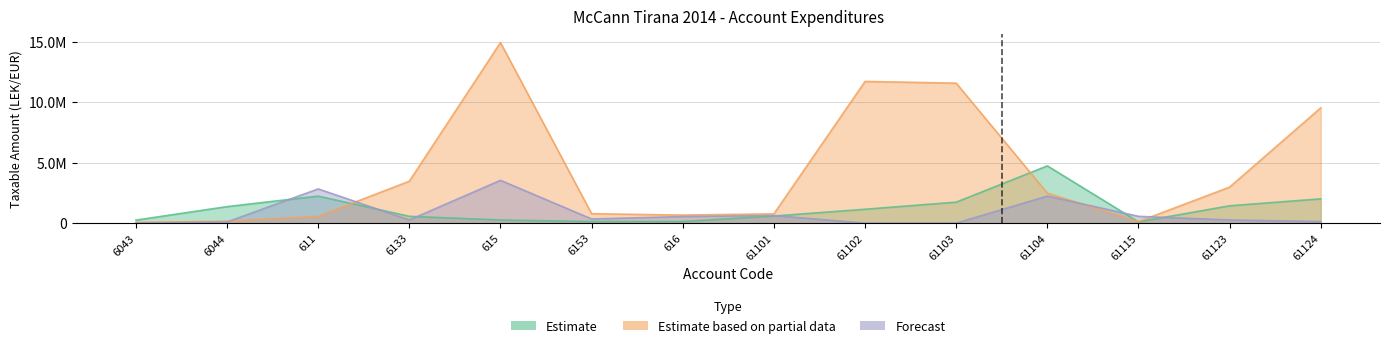

What is the value of the Estimate point at the 10th from the left?

1735151.5